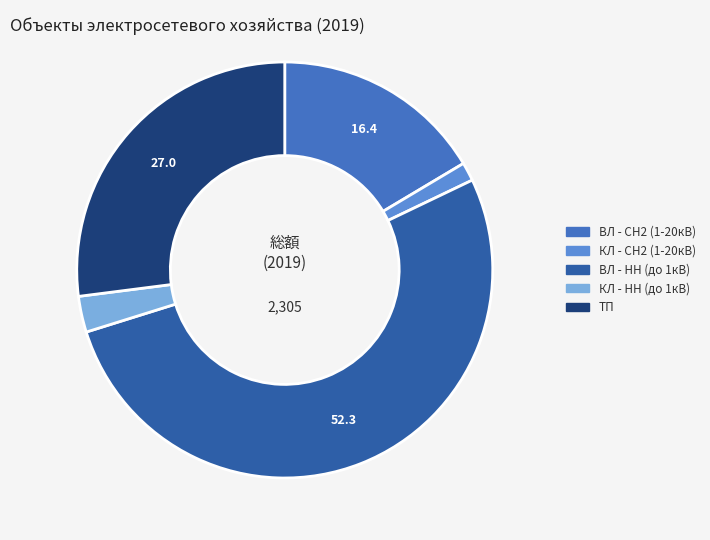

Is the sum of КЛ - НН (до 1кВ) and КЛ - СН2 (1-20кВ) greater than half?

No